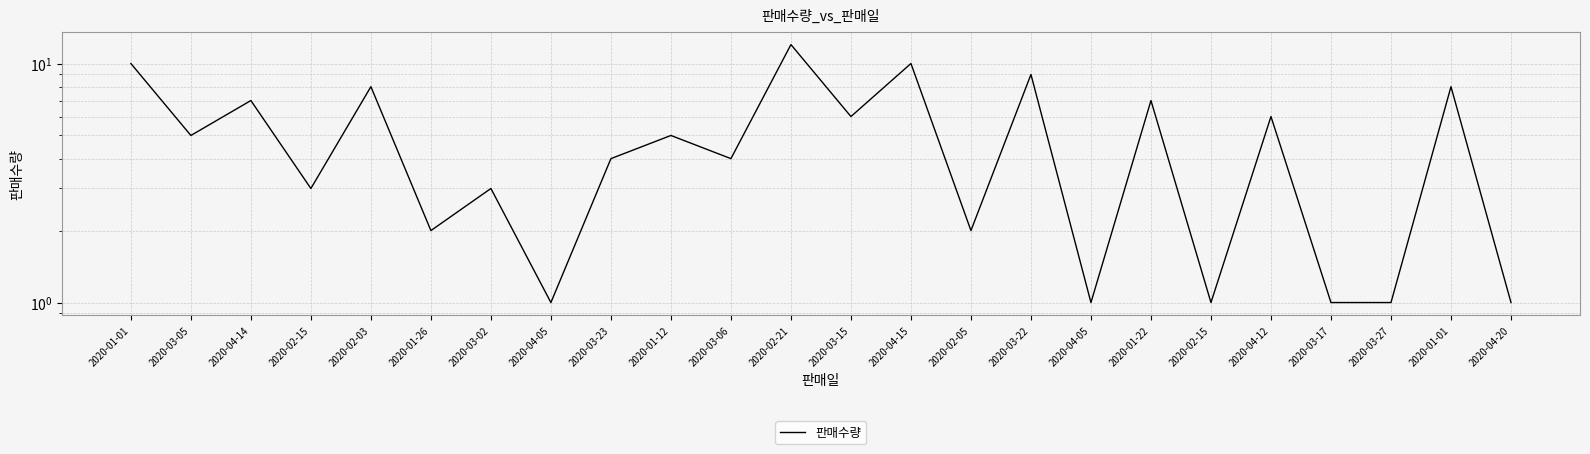

Is it true that the value at 2020-02-05 is 1?

False